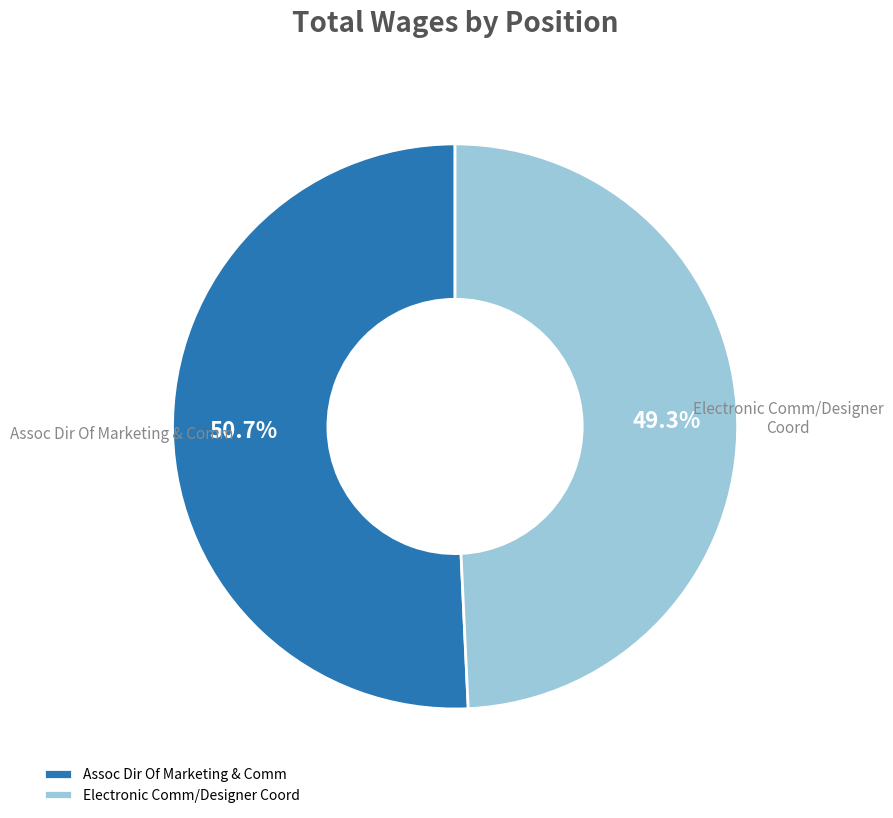

Count the number of slices in the pie.

2